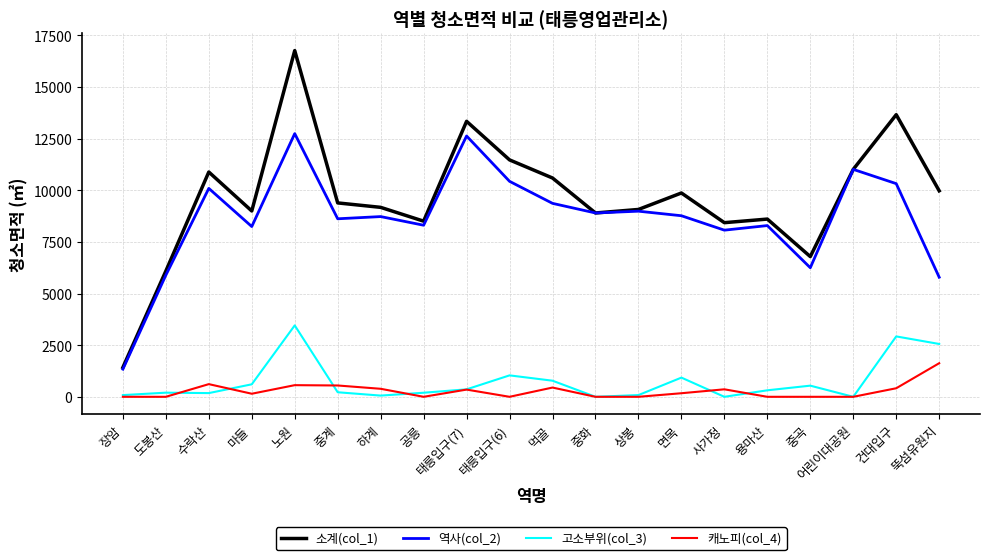

Rank the series at 면목 from lowest to highest value.

캐노피(col_4), 고소부위(col_3), 역사(col_2), 소계(col_1)